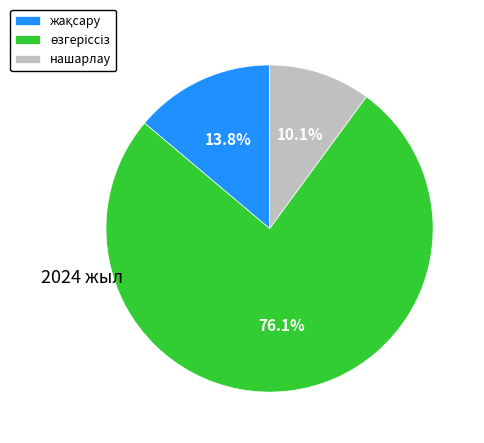

What percentage is NOT represented by нашарлау?

89.9%